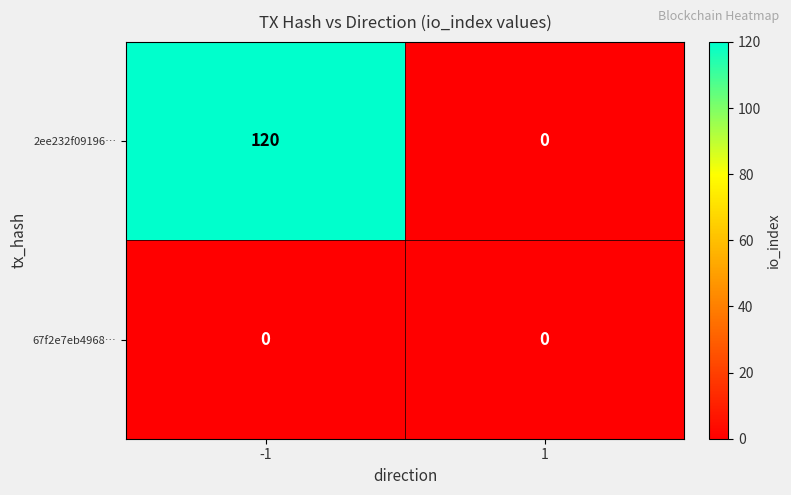

Count the number of categories in the chart.

2